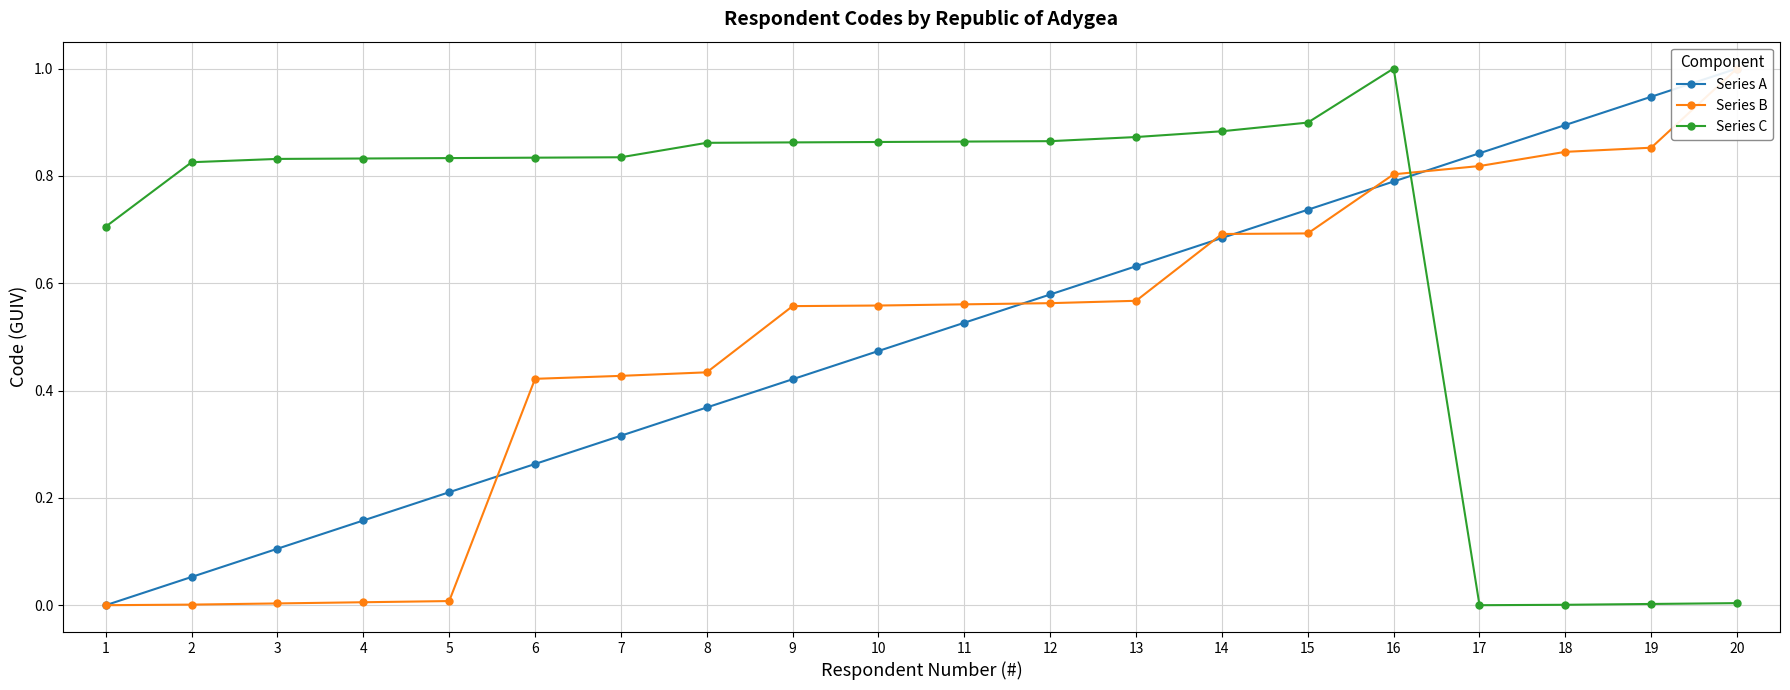

Reading right to left, extract all data points from this chart.

Series A: 20=1.0	19=0.9	18=0.9	17=0.8	16=0.8	15=0.7	14=0.7	13=0.6	12=0.6	11=0.5	10=0.5	9=0.4	8=0.4	7=0.3	6=0.3	5=0.2	4=0.2	3=0.1	2=0.1	1=0.0
Series B: 20=1.0	19=0.9	18=0.8	17=0.8	16=0.8	15=0.7	14=0.7	13=0.6	12=0.6	11=0.6	10=0.6	9=0.6	8=0.4	7=0.4	6=0.4	5=0.0	4=0.0	3=0.0	2=0.0	1=0.0
Series C: 20=0.0	19=0.0	18=0.0	17=0.0	16=1.0	15=0.9	14=0.9	13=0.9	12=0.9	11=0.9	10=0.9	9=0.9	8=0.9	7=0.8	6=0.8	5=0.8	4=0.8	3=0.8	2=0.8	1=0.7